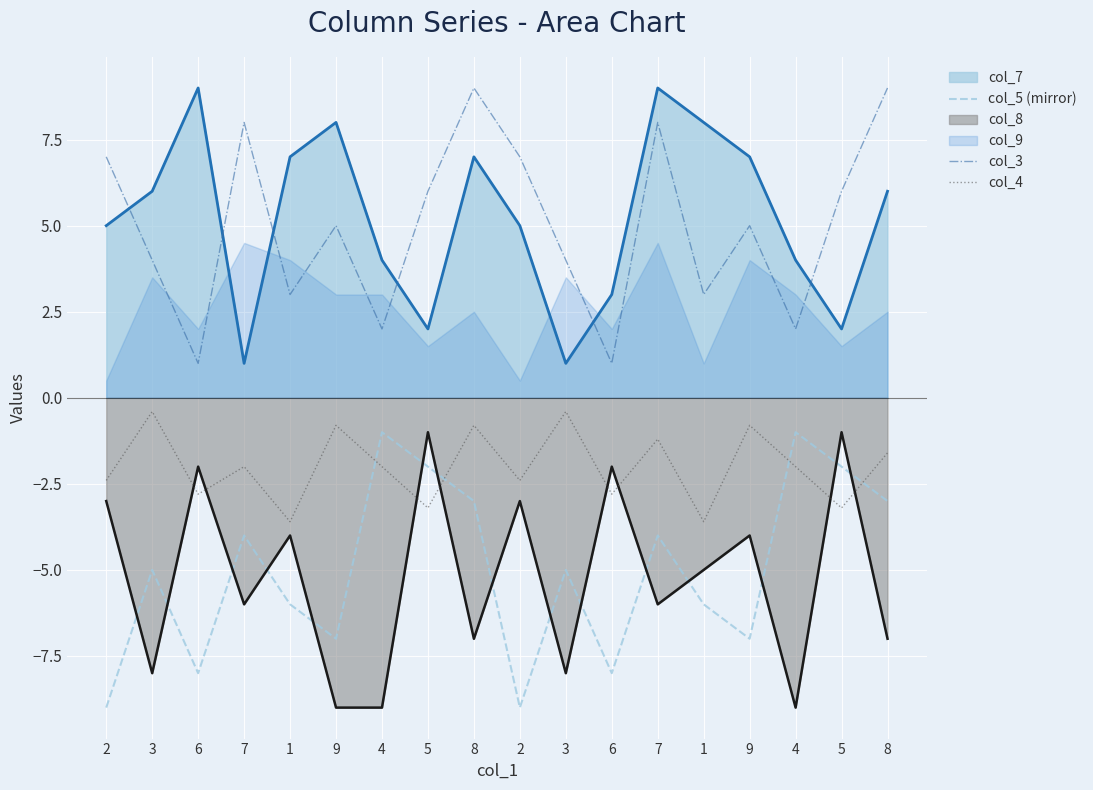

At which category is the sum across all series the highest?

8